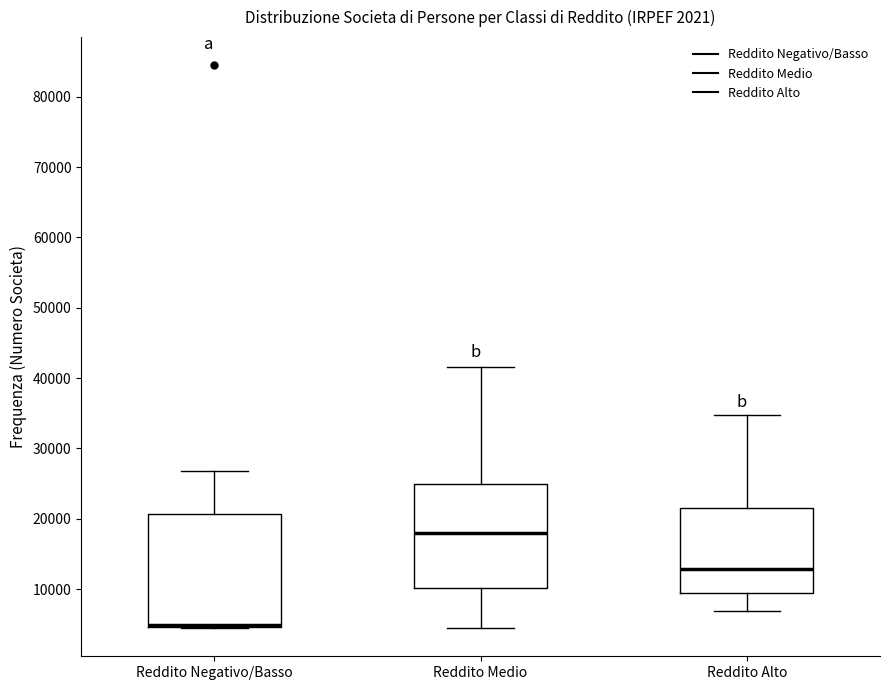

Which box is the tallest, from its lower edge to its upper edge?

Reddito Negativo/Basso